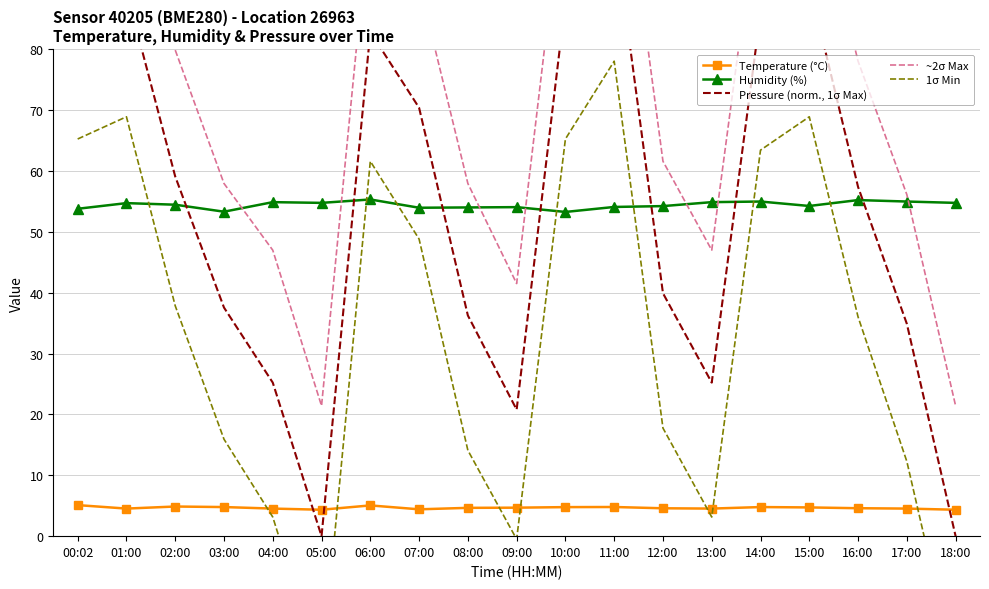

What is the difference between the highest and lowest values at 04:00?

51.7